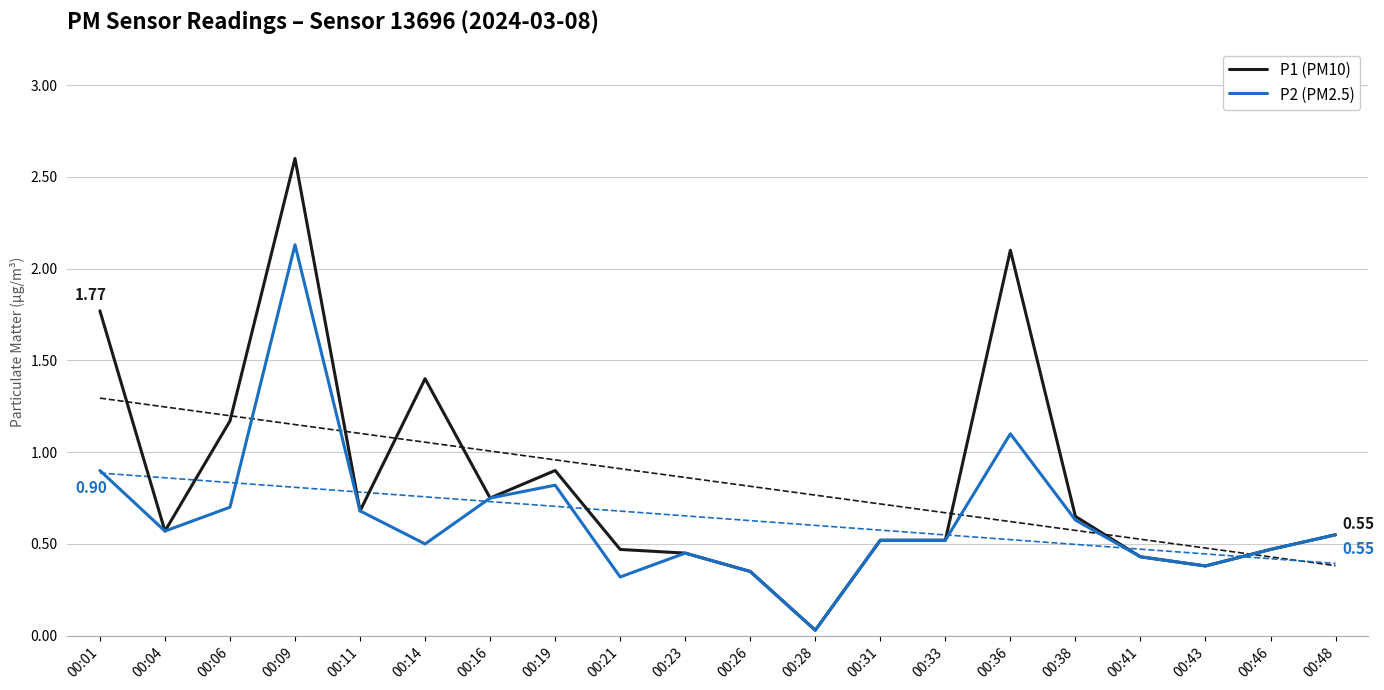

What are all the series names shown in the legend?

P1 (PM10), P2 (PM2.5)